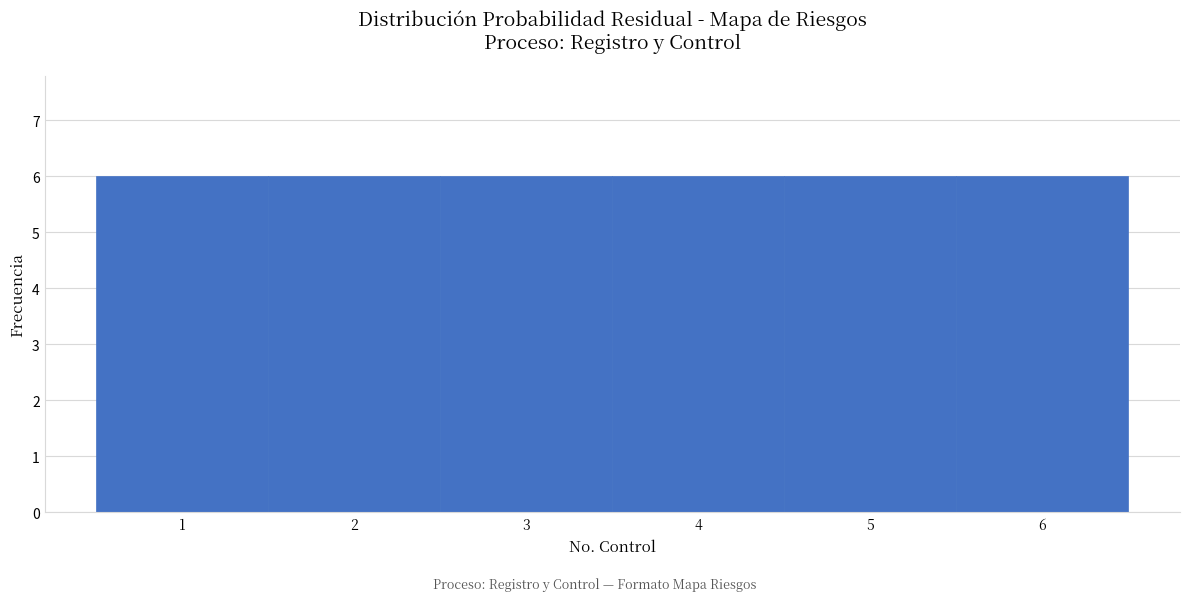

Reading left to right, list every bar in this chart as the range it spans on the x-axis followed by its height. The values are not printed on the chart, so give them approximately, as read against the axis.

0.5 to 1.5: 6
1.5 to 2.5: 6
2.5 to 3.5: 6
3.5 to 4.5: 6
4.5 to 5.5: 6
5.5 to 6.5: 6